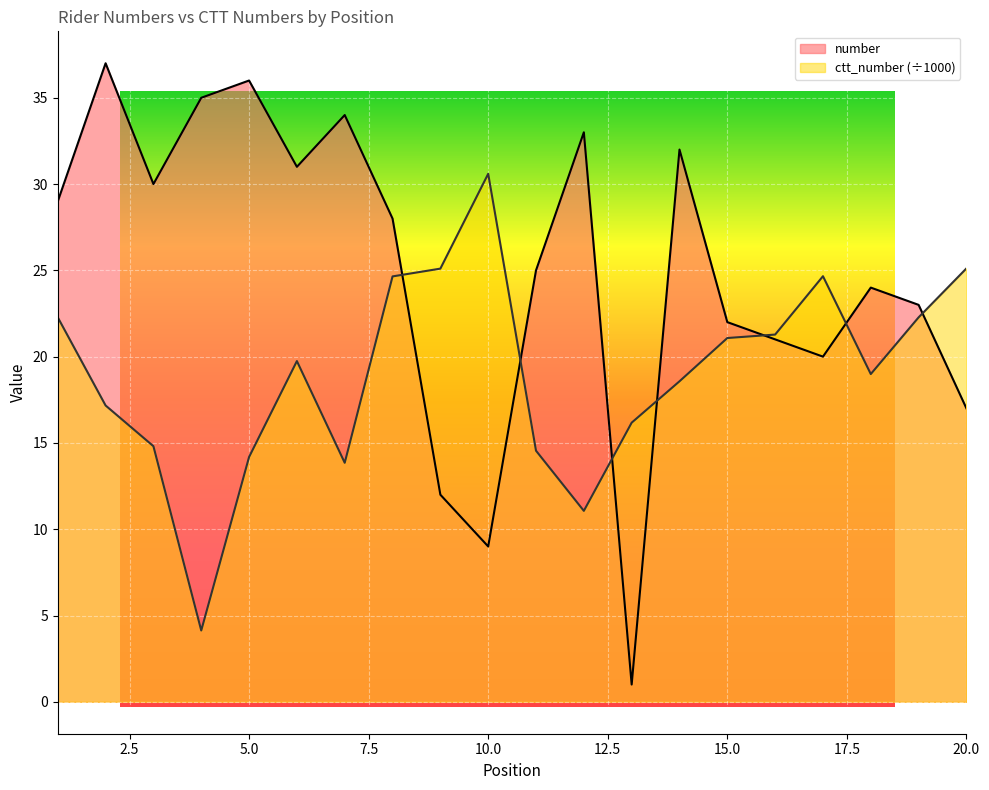

What is the value of the ctt_number point at the 14th from the left?

18.6